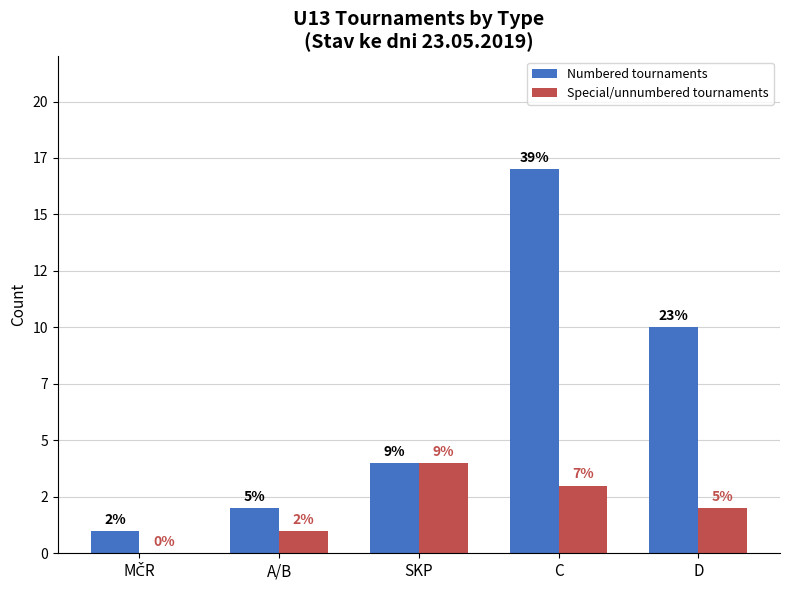

Does the chart contain stacked bars?

No